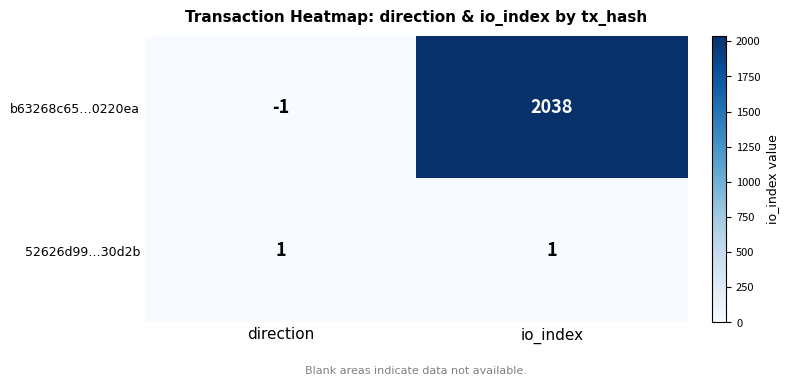

What is the approximate value of b63268c65…0220ea at io_index?

2038